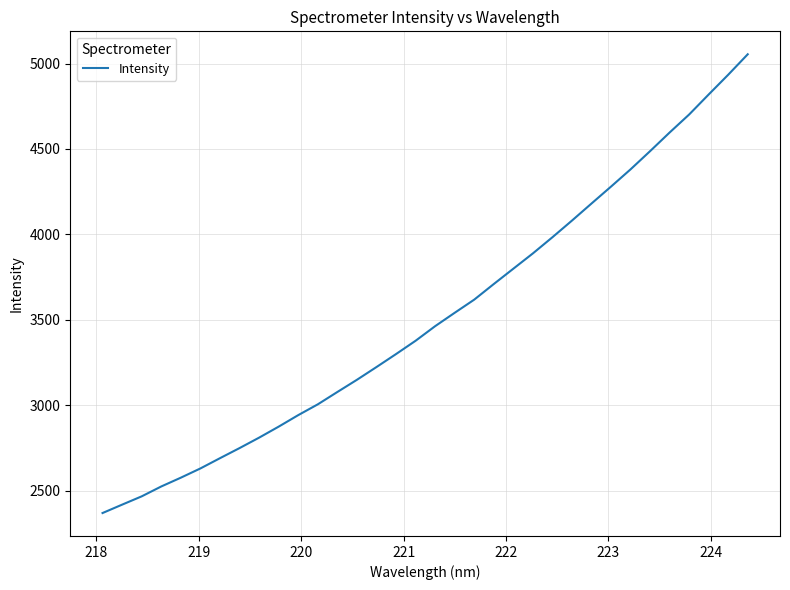

What is the difference between the maximum and minimum values?

2686.5